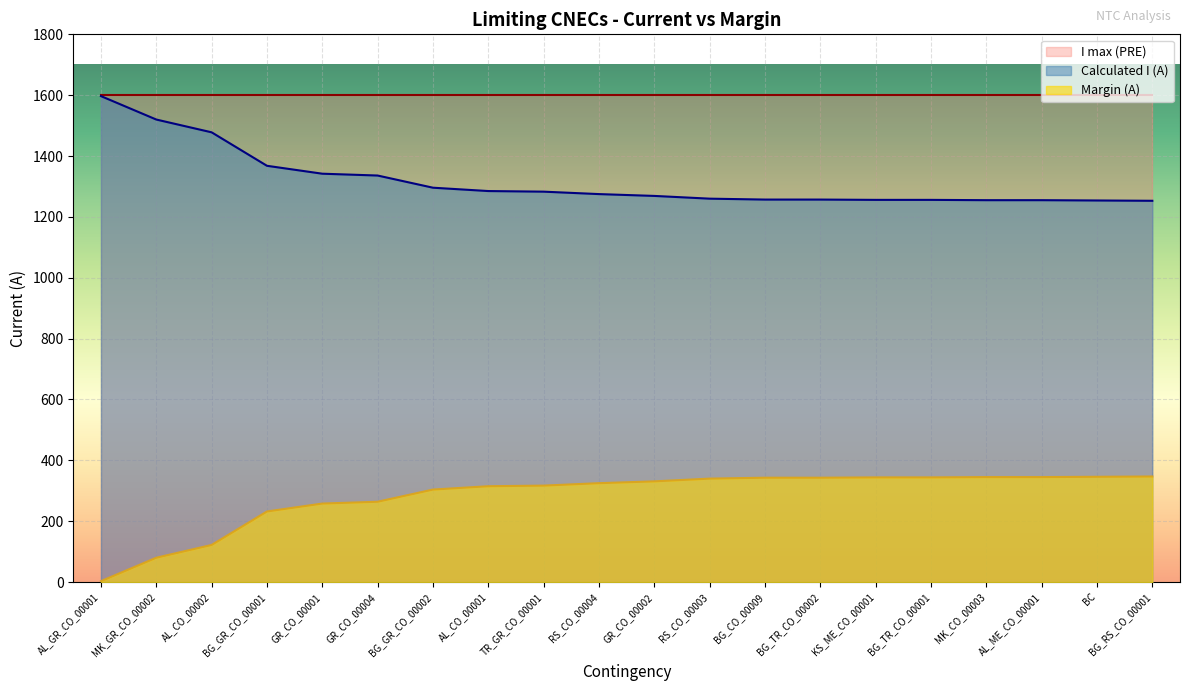

At RS_CO_00003, list the series in order from largest to smallest.

I max (PRE), Calculated I (A), Margin (A)